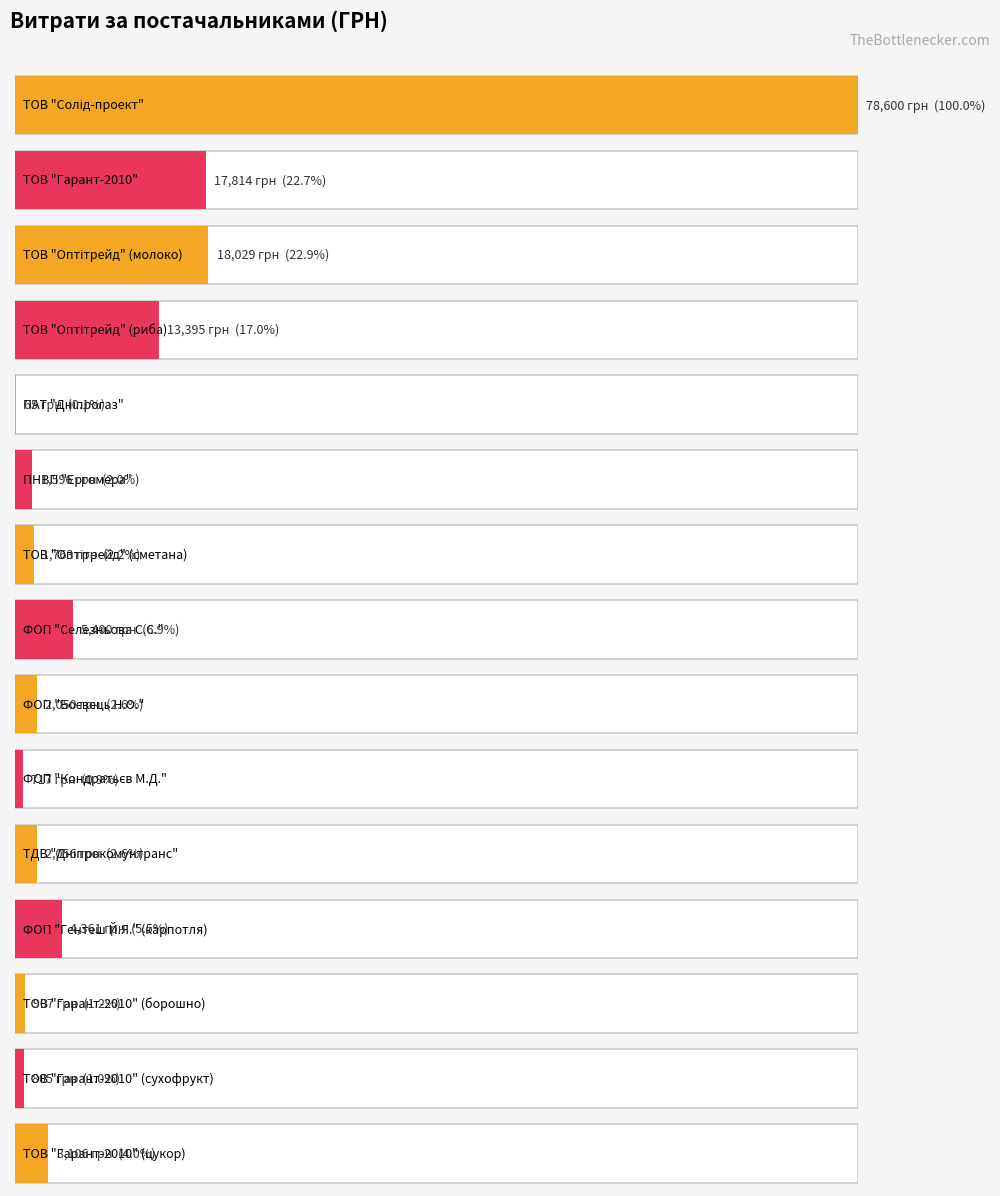

What is the difference between the second highest and minimum values?

17964.2